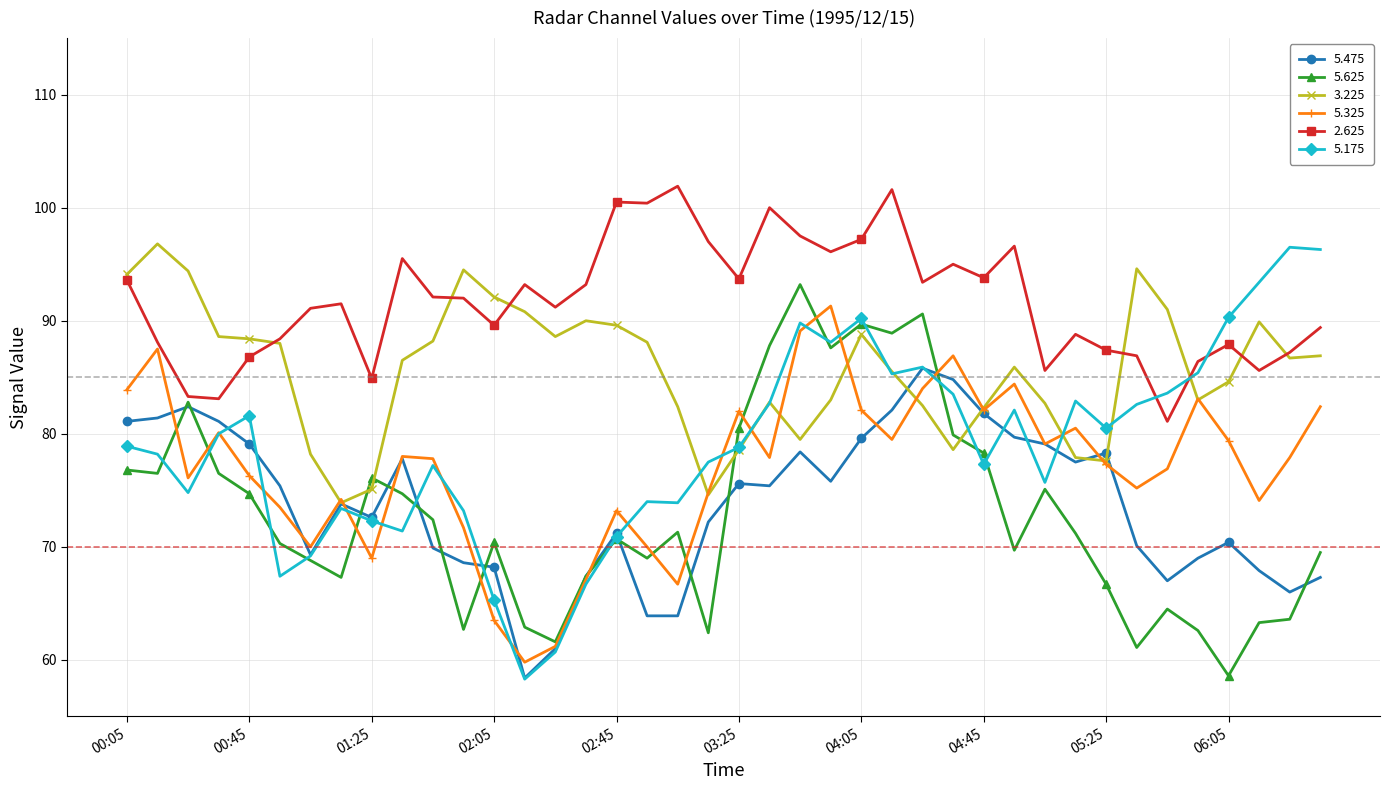

What are all the series names shown in the legend?

5.475, 5.625, 3.225, 5.325, 2.625, 5.175